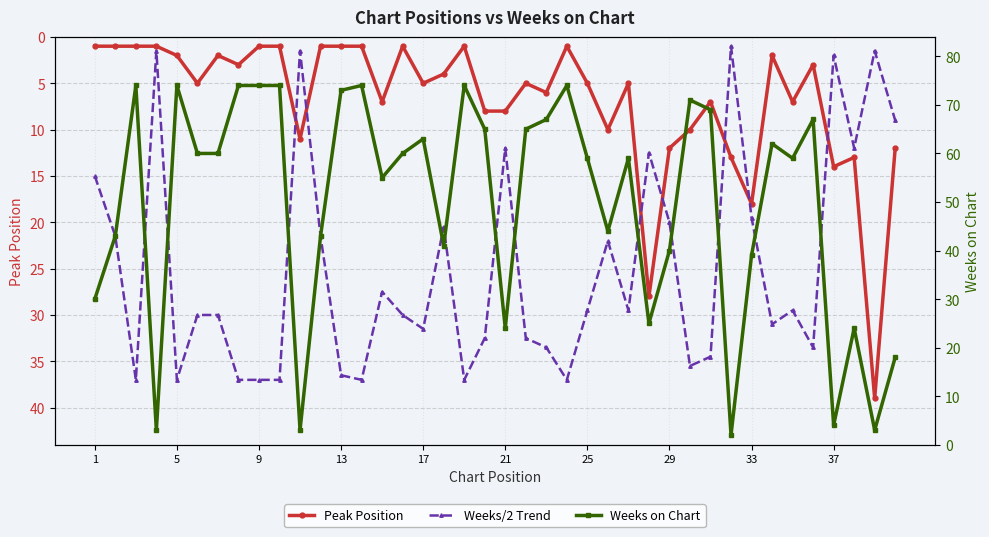

What is the value of the Weeks on Chart point at the 35th from the left?

59.0